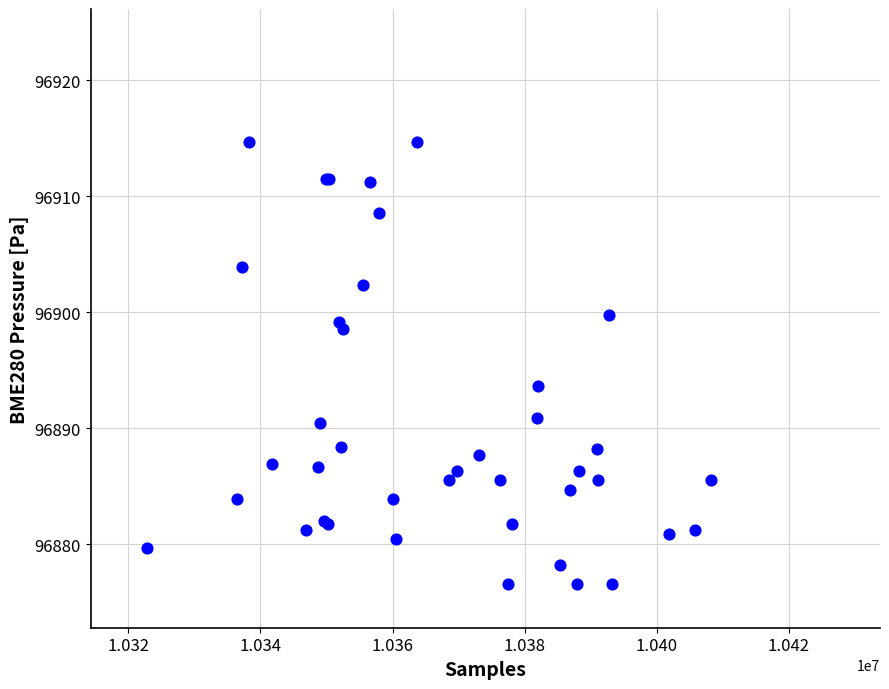

What Y value in the scatter plot is closest to 96895?

96893.6